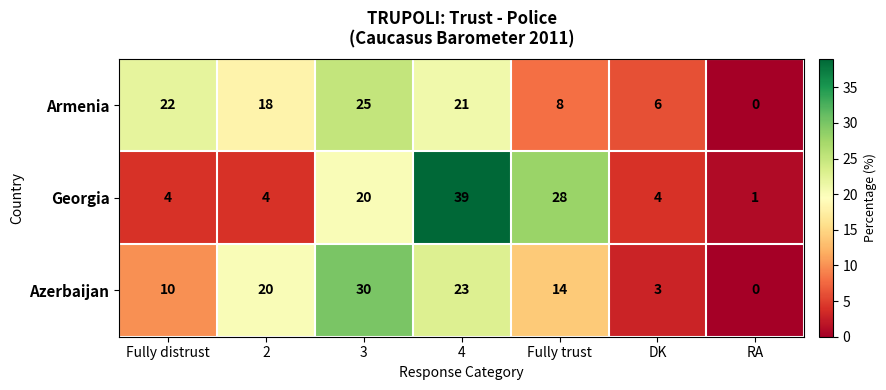

Between 3 and RA, which series saw the biggest shift?

Azerbaijan